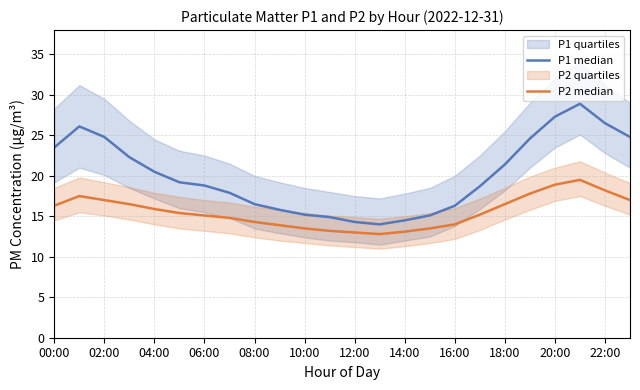

True or false: P1 median has more than 2 points higher than both neighbors.

False